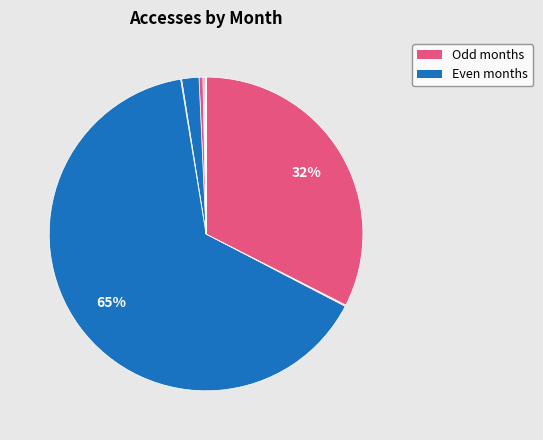

Is there a majority slice in this chart?

Yes